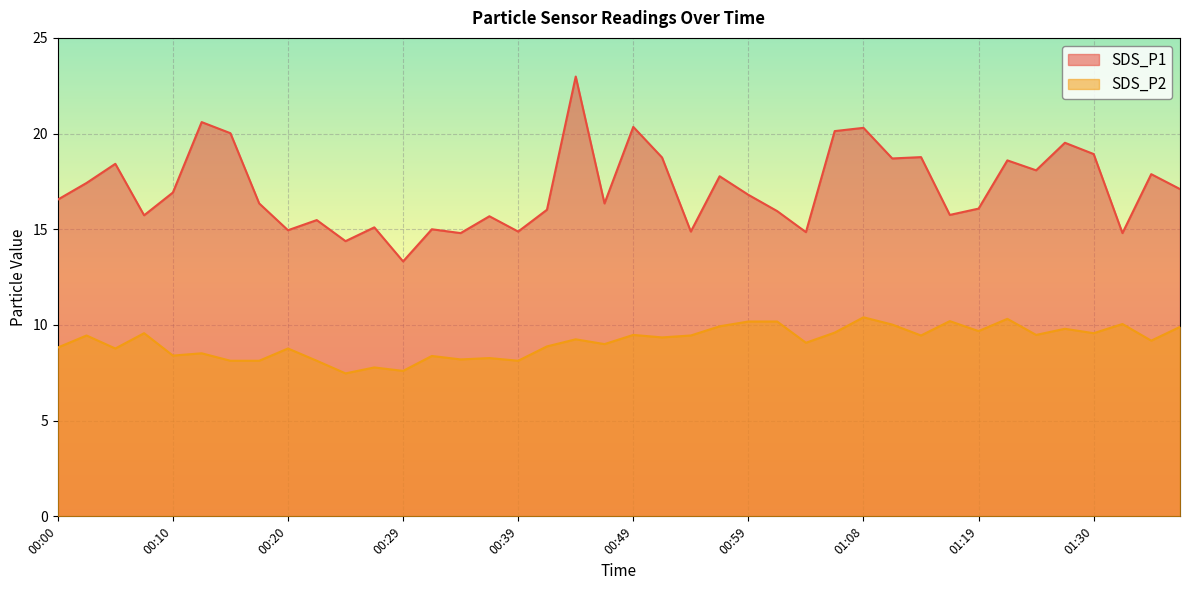

At which label does SDS_P2 first exceed 9?

00:02